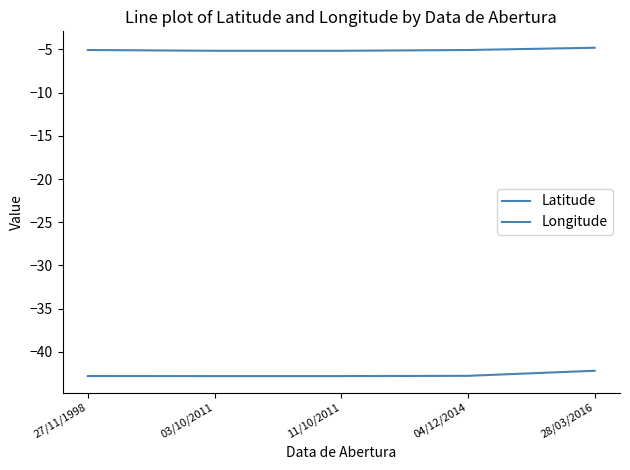

Does the chart have visible grid lines?

No